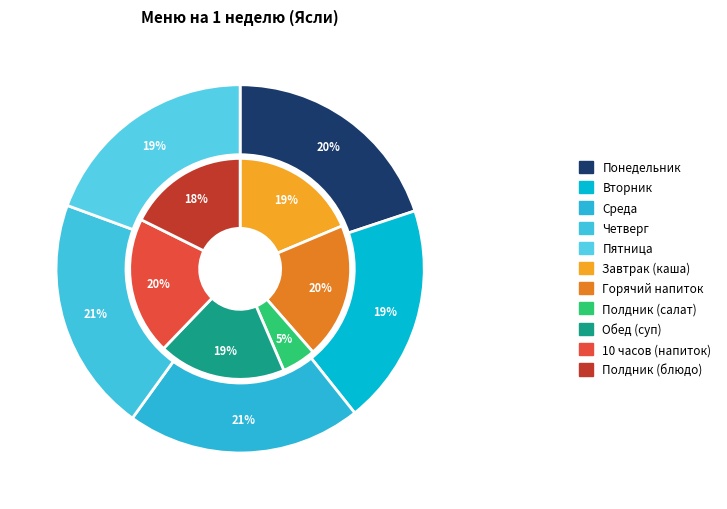

How many slices are in this pie chart?

5